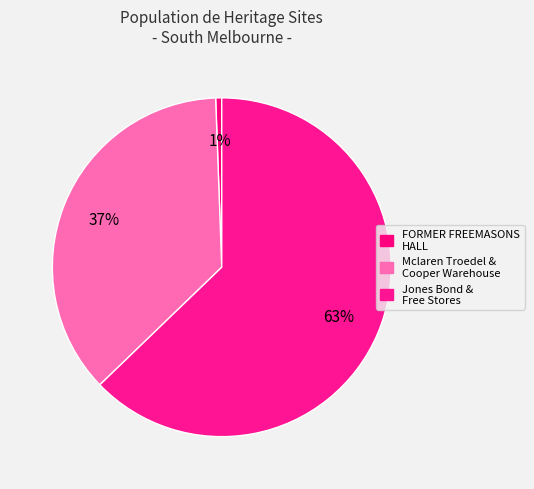

Which category accounts for the majority?

Jones Bond & Free Stores